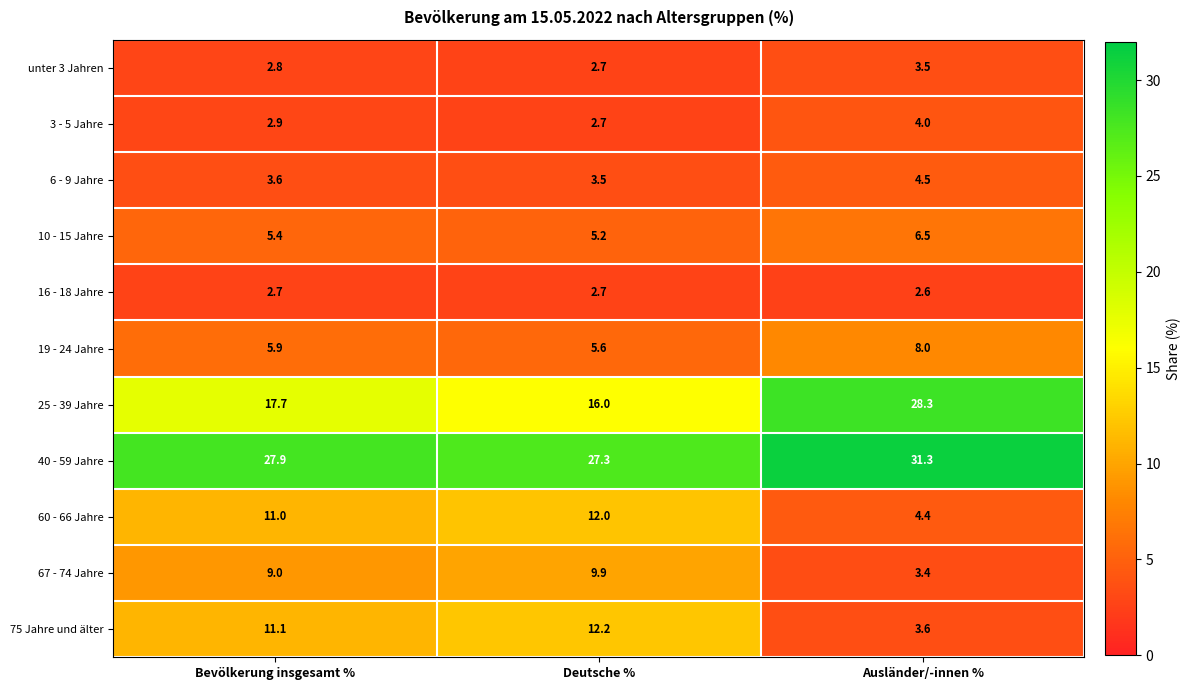

What is the sum of the 60 - 66 Jahre values at Bevölkerung insgesamt % and Ausländer/-innen %?

15.4